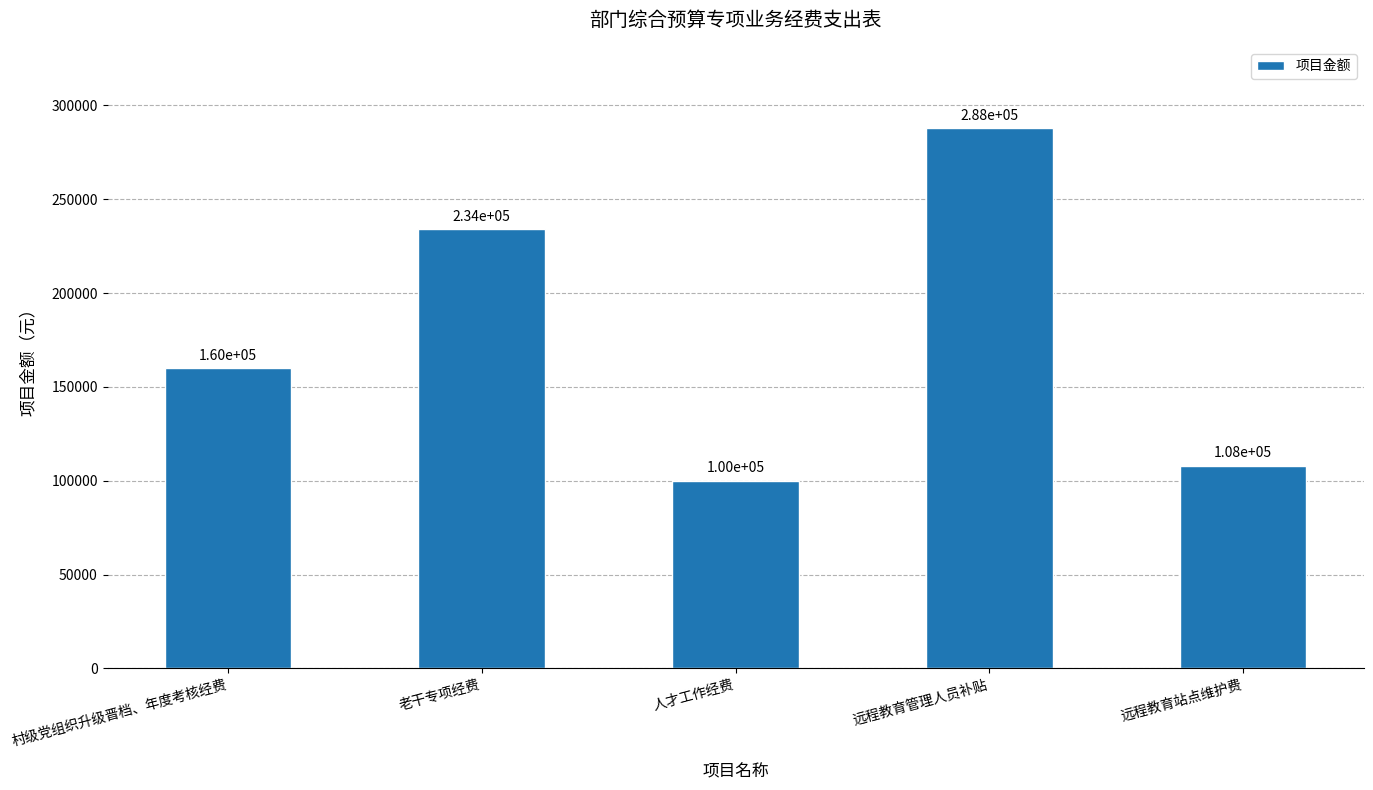

Reading right to left, transcribe all the data shown in this chart.

108000	288000	100000	234000	160000